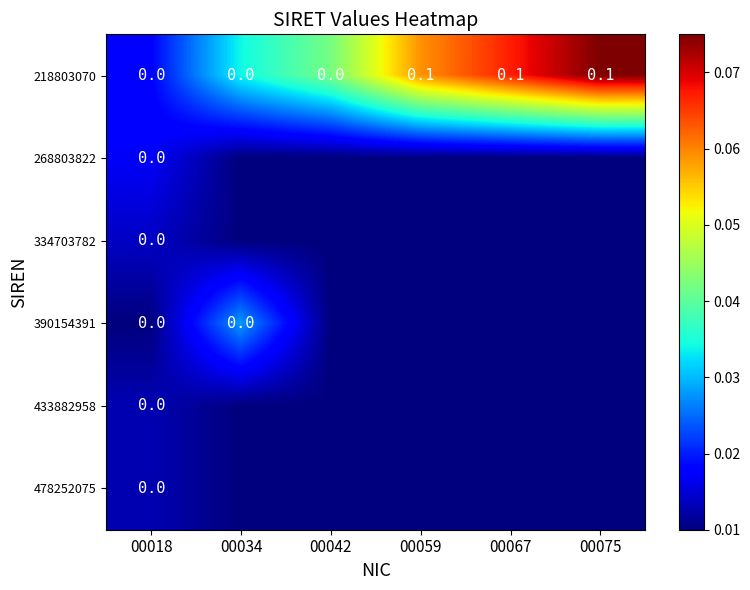

How many values in 218803070 are above zero?

3